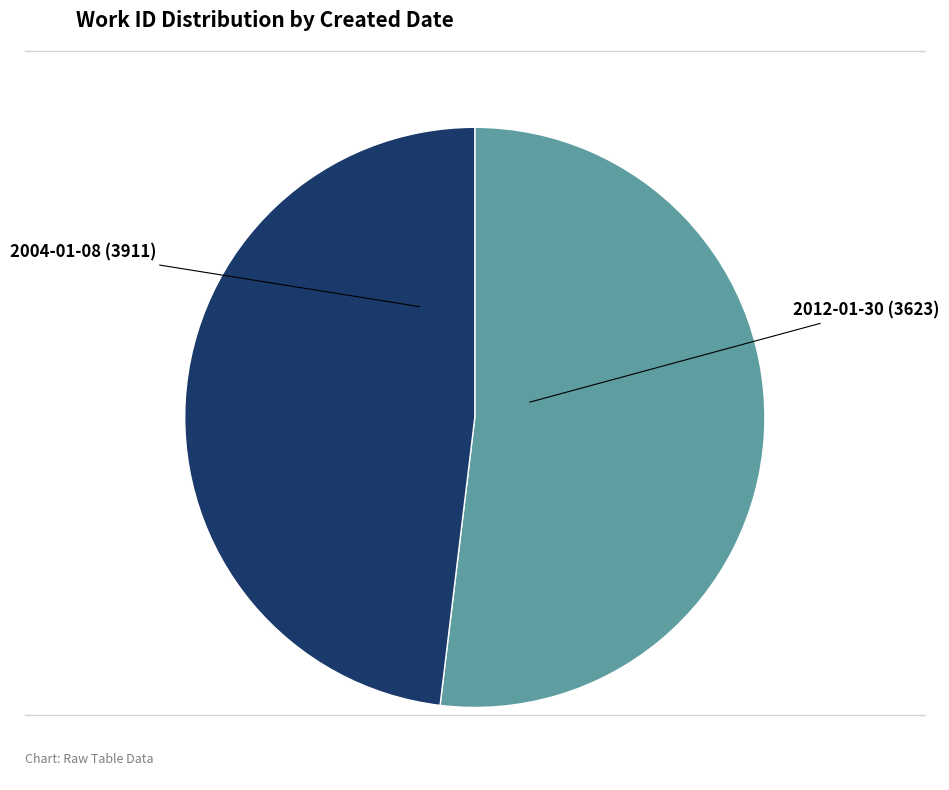

Is there any slice that represents more than half of the pie?

Yes